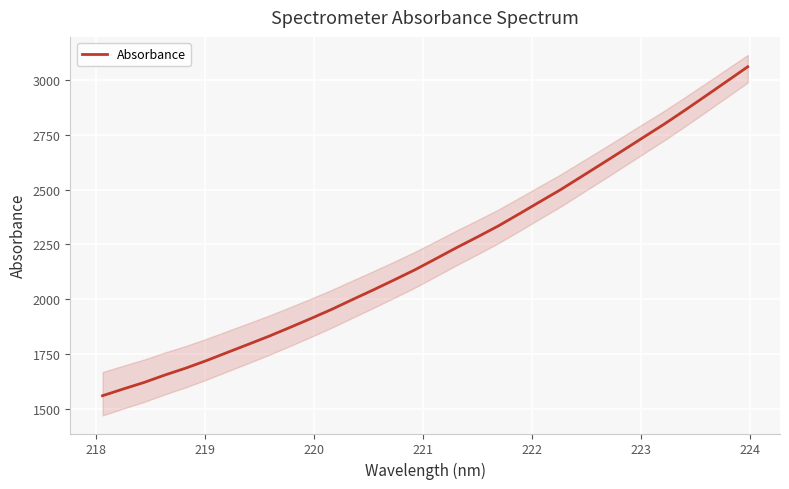

What is the value of the 18th point from the left?

2235.5